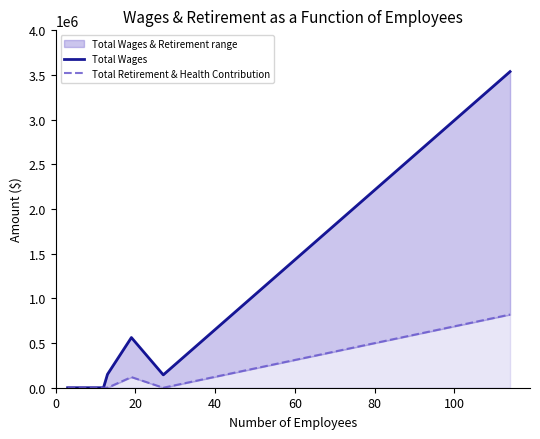

Which series has the widest spread of values?

Total Wages